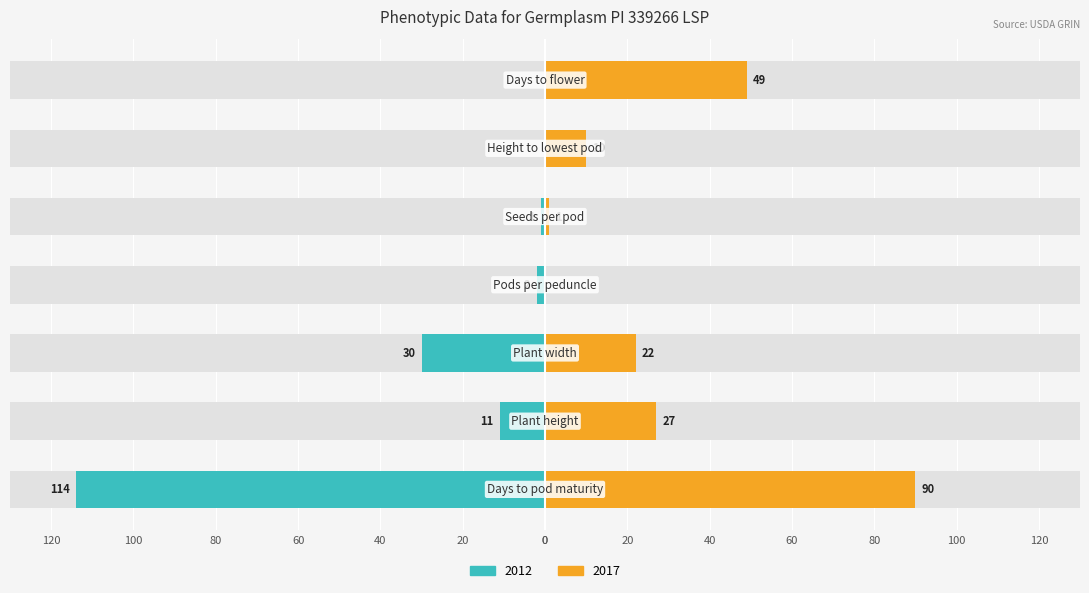

What are all the series names shown in the legend?

2012, 2017